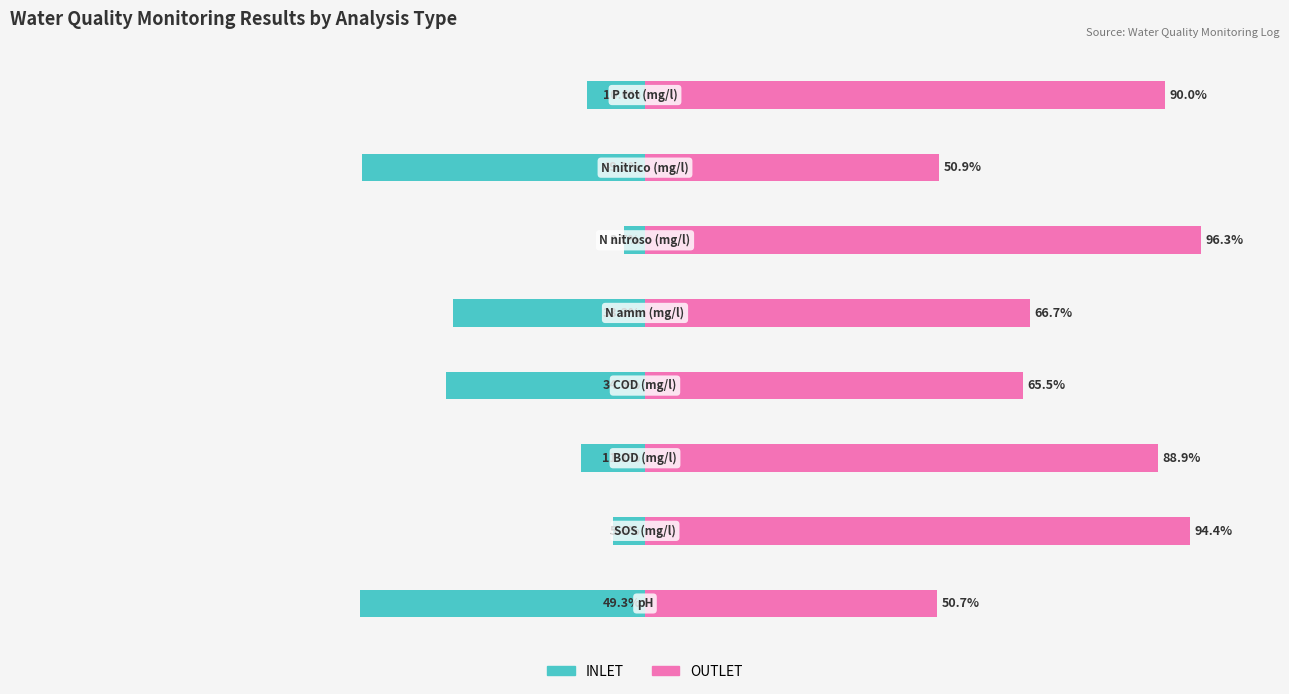

What is the minimum value for INLET?

-49.3